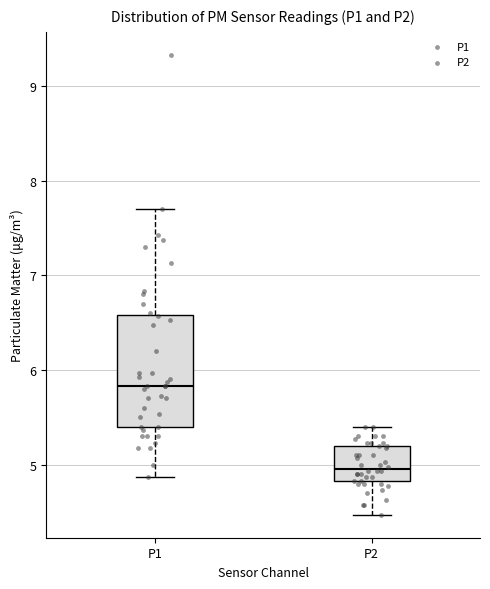

Where is the upper edge of the box for P2 on the y-axis? The values are not printed on the chart, so give them approximately, as read against the axis.

5.2